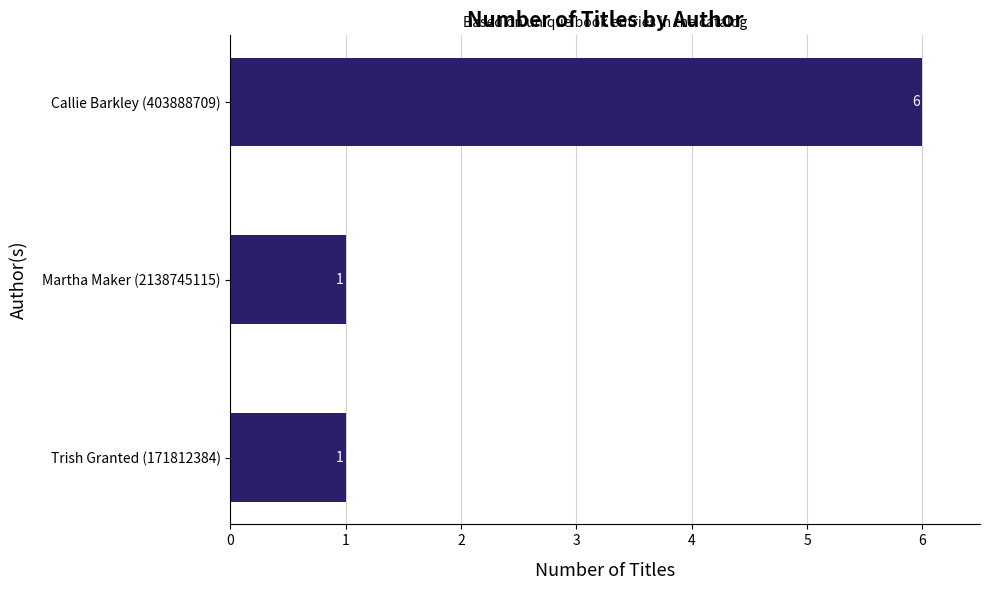

What is the ratio of the value at Callie Barkley (403888709) to the value at Trish Granted (171812384)?

6.0